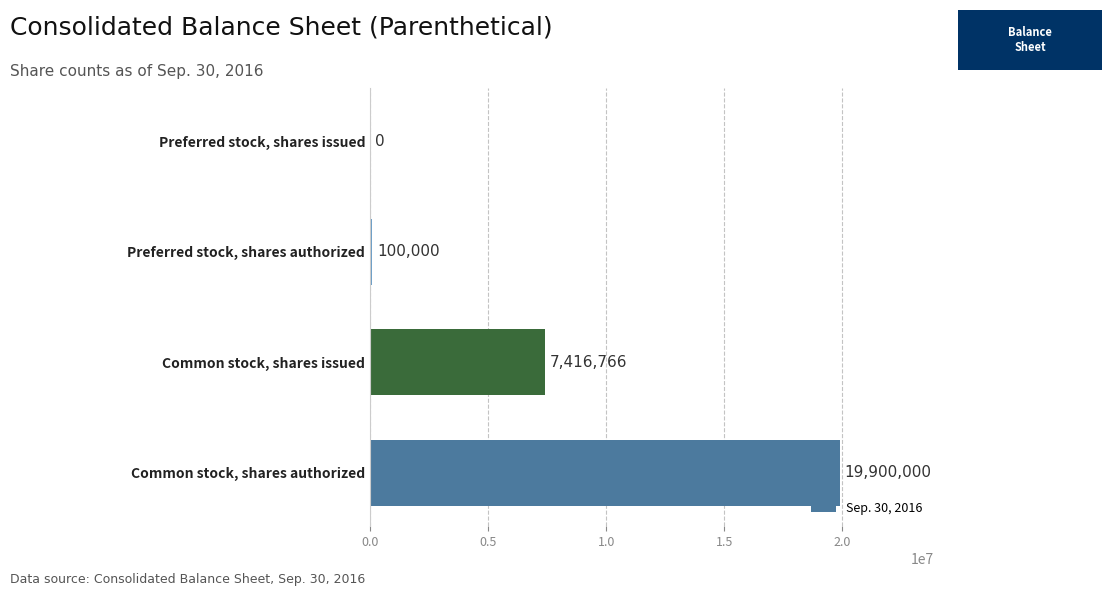

How many positive values are there?

3